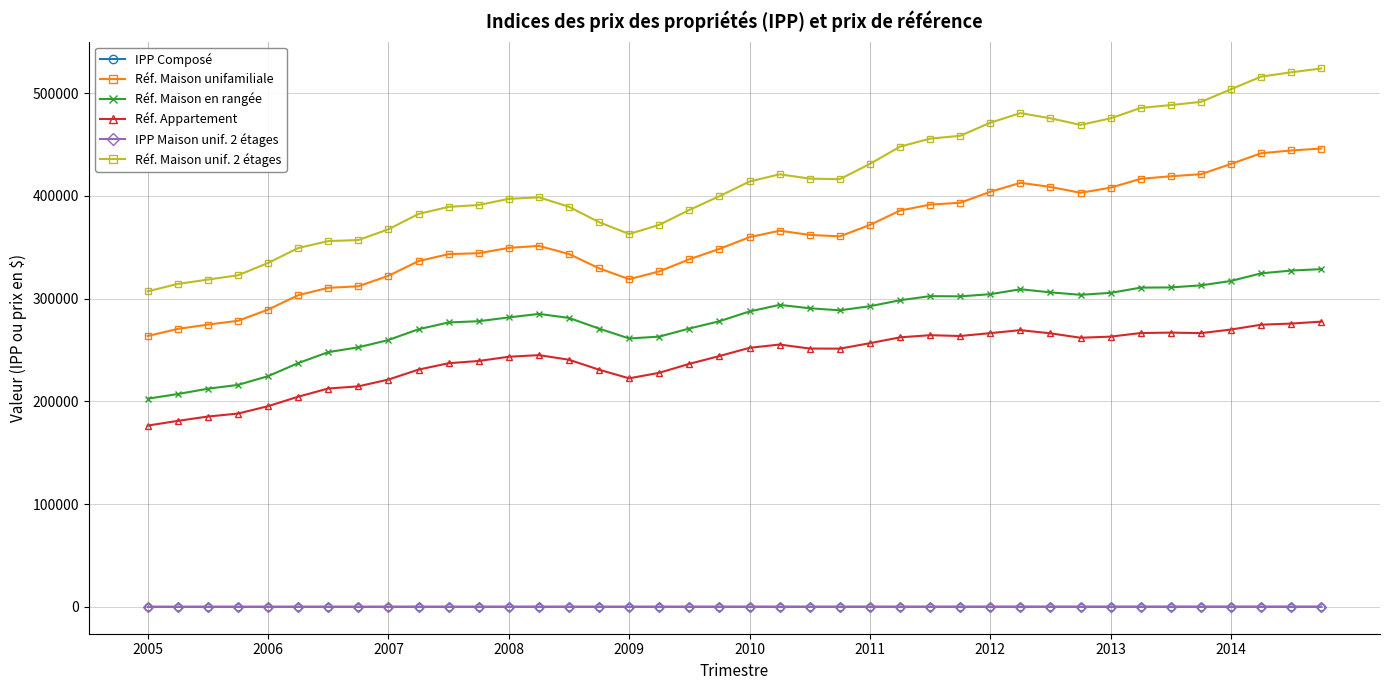

True or false: Réf. Appartement and Réf. Maison unifamiliale intersect in this chart.

False